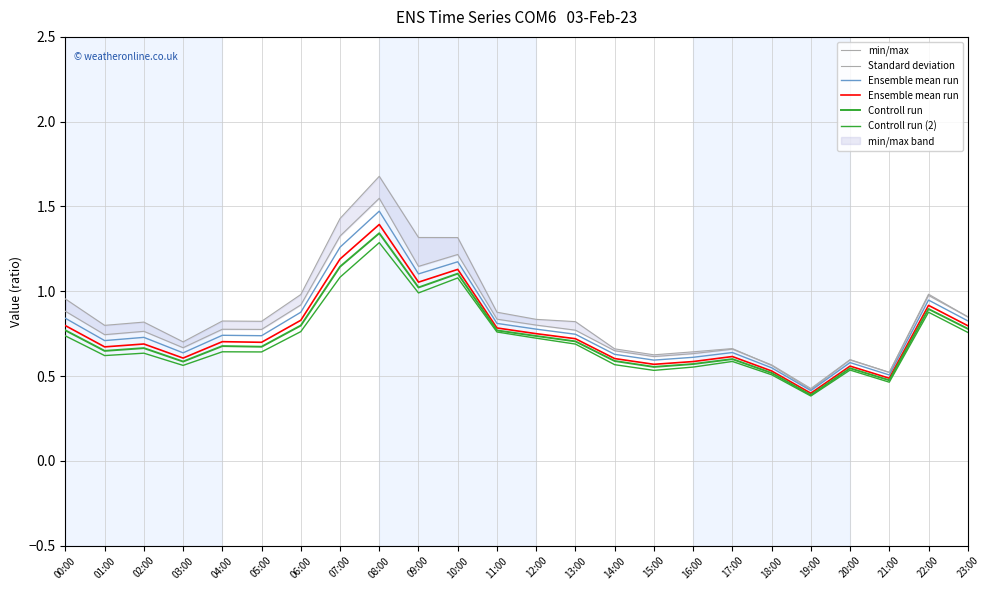

How many lines are shown in the chart?

5